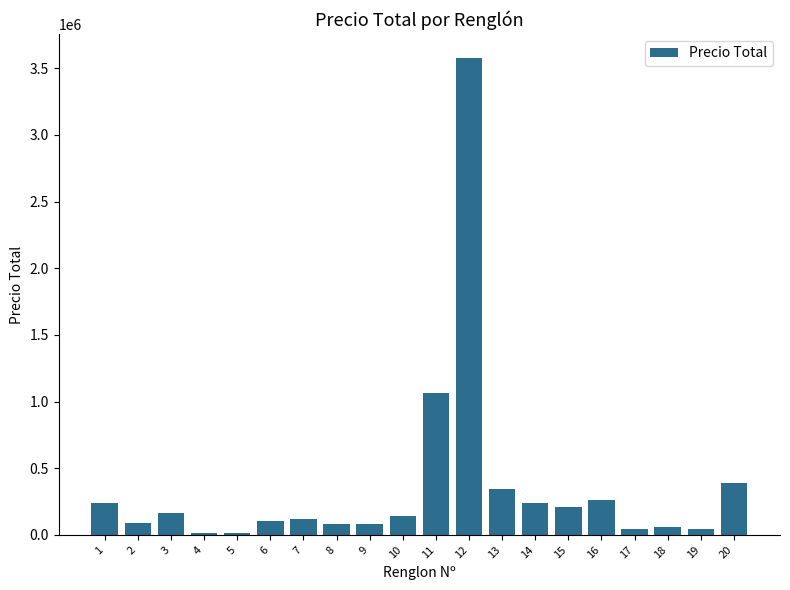

What is the value of the 20th bar from the left?

390000